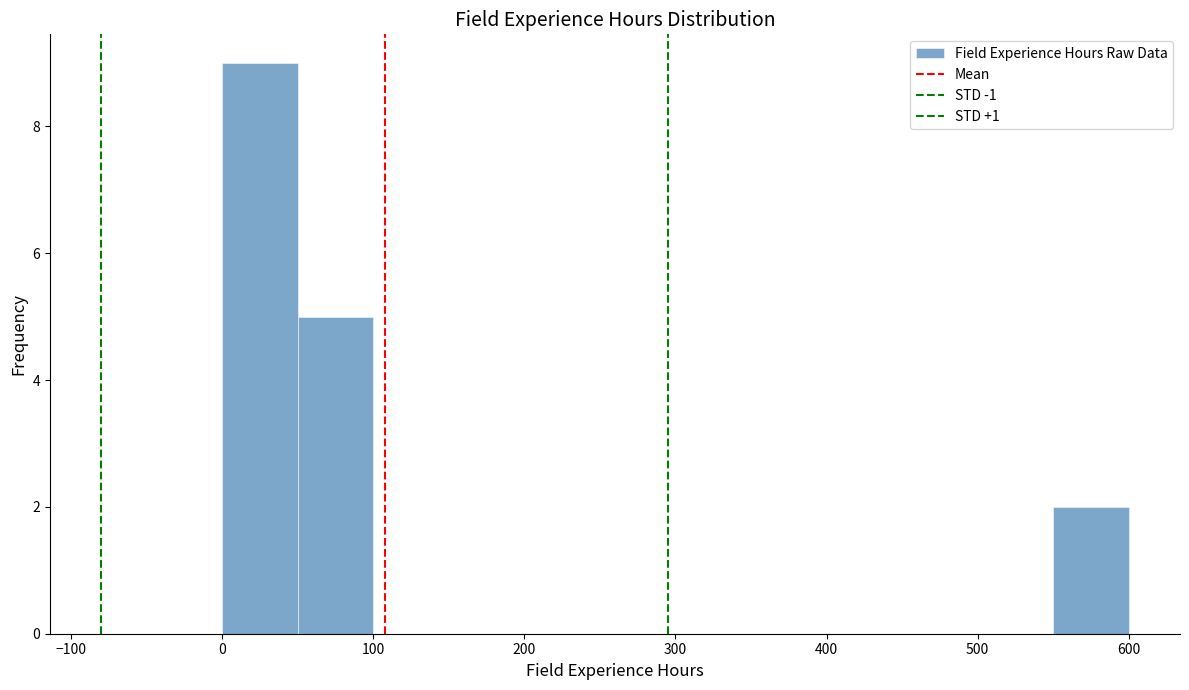

What is the height of the bar covering 550 to 600 on the x-axis? The values are not printed on the chart, so give them approximately, as read against the axis.

2